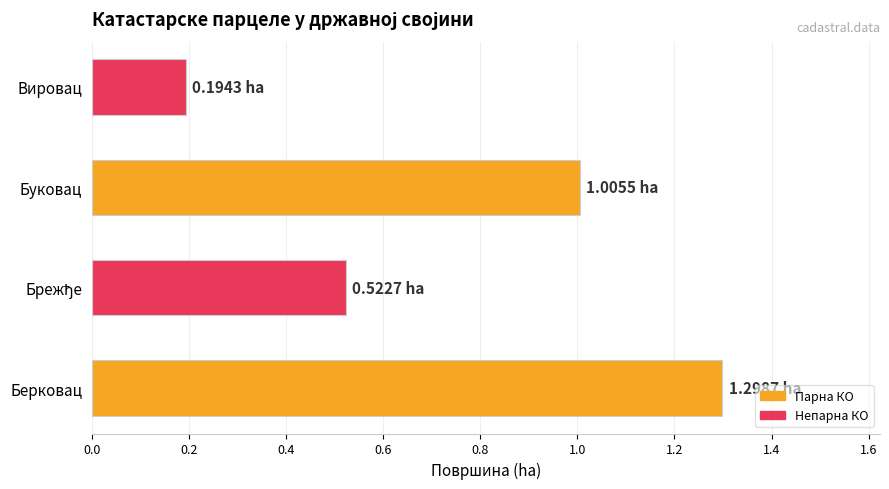

What is the difference between the maximum and second lowest values?

0.8